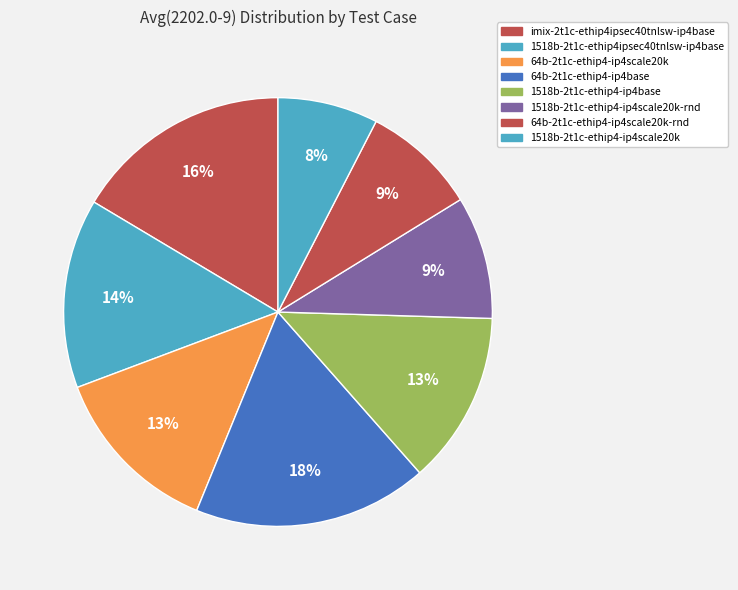

Which category has the biggest portion of the pie?

64b-2t1c-ethip4-ip4base